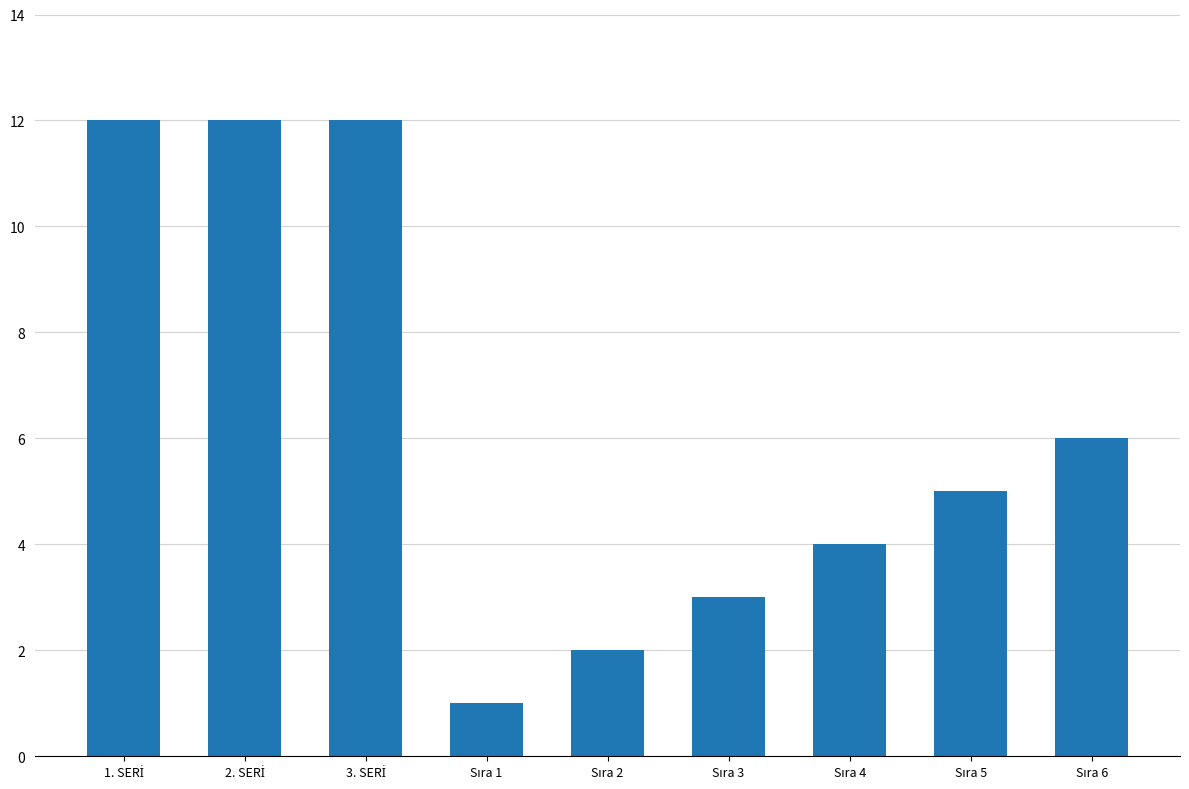

What is the sum of all values?

57